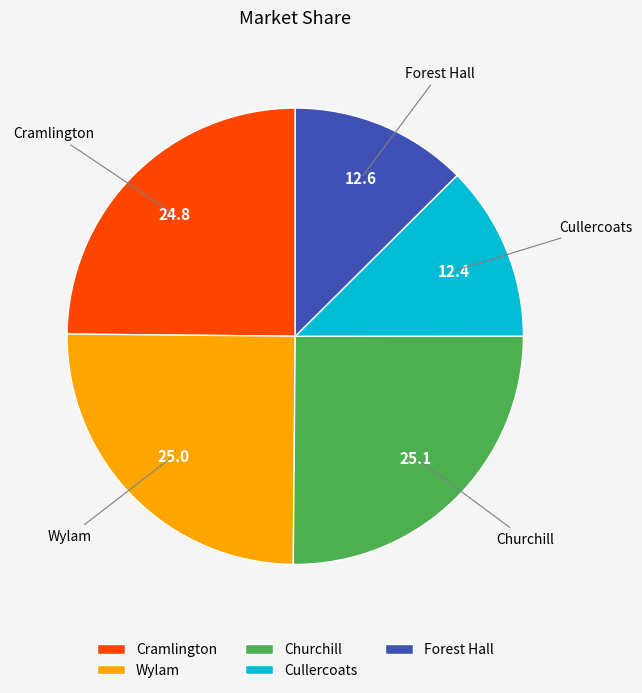

How many segments does this pie chart have?

5